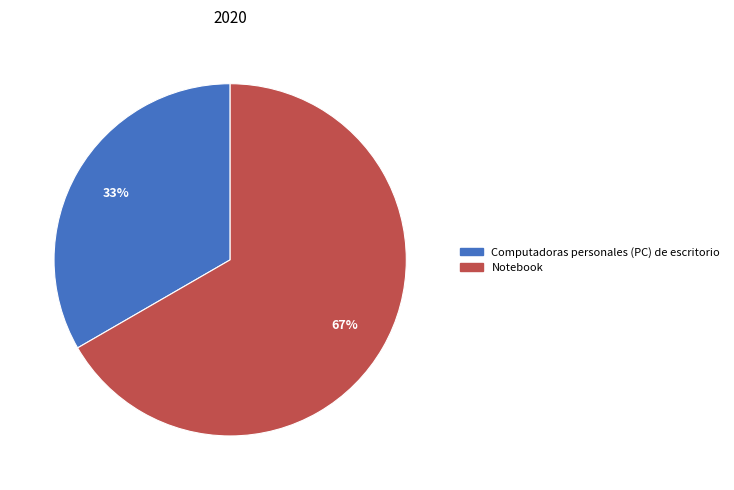

To the nearest percent, what is the average slice percentage?

50%